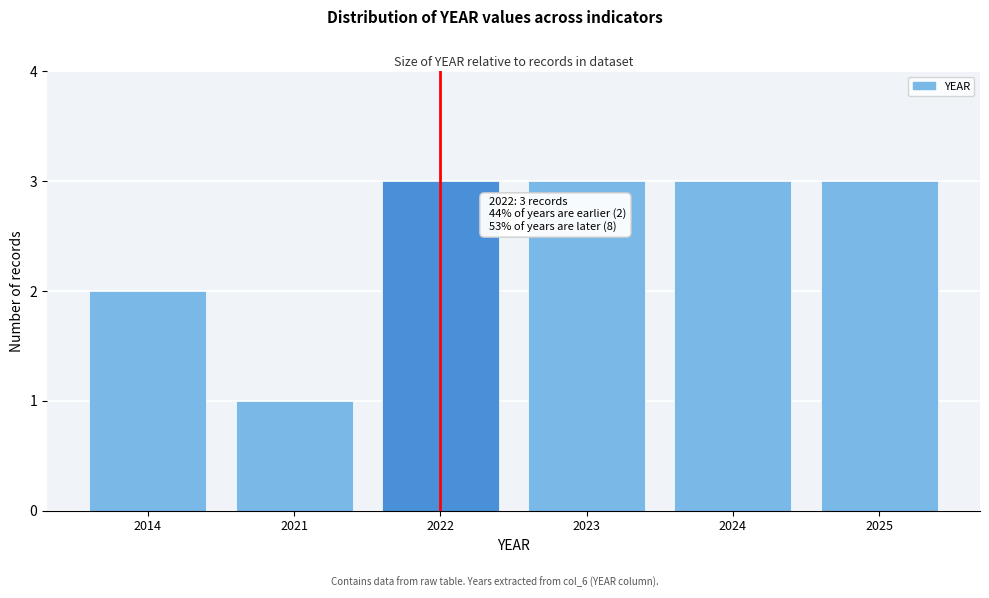

Reading left to right, transcribe all the data shown in this chart.

2014=2	2021=1	2022=3	2023=3	2024=3	2025=3